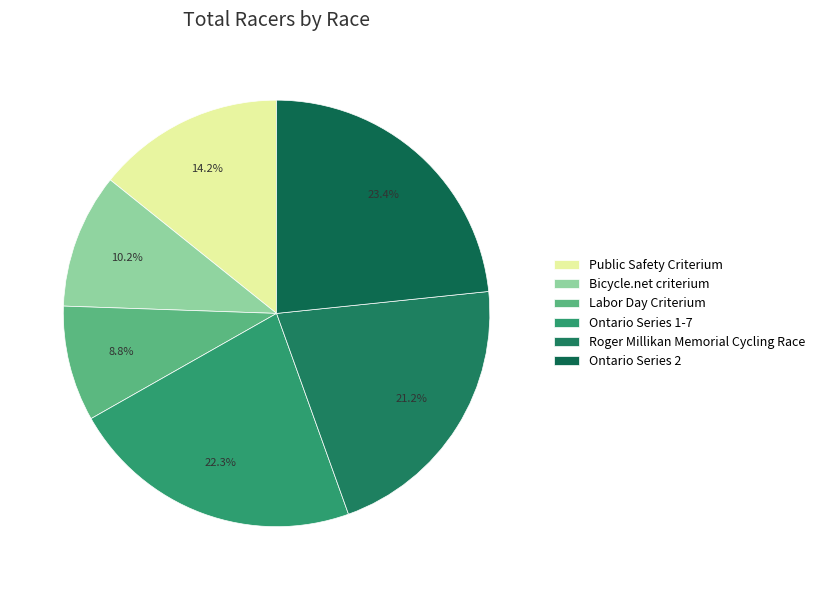

Which has a higher value, Bicycle.net criterium or Roger Millikan Memorial Cycling Race?

Roger Millikan Memorial Cycling Race